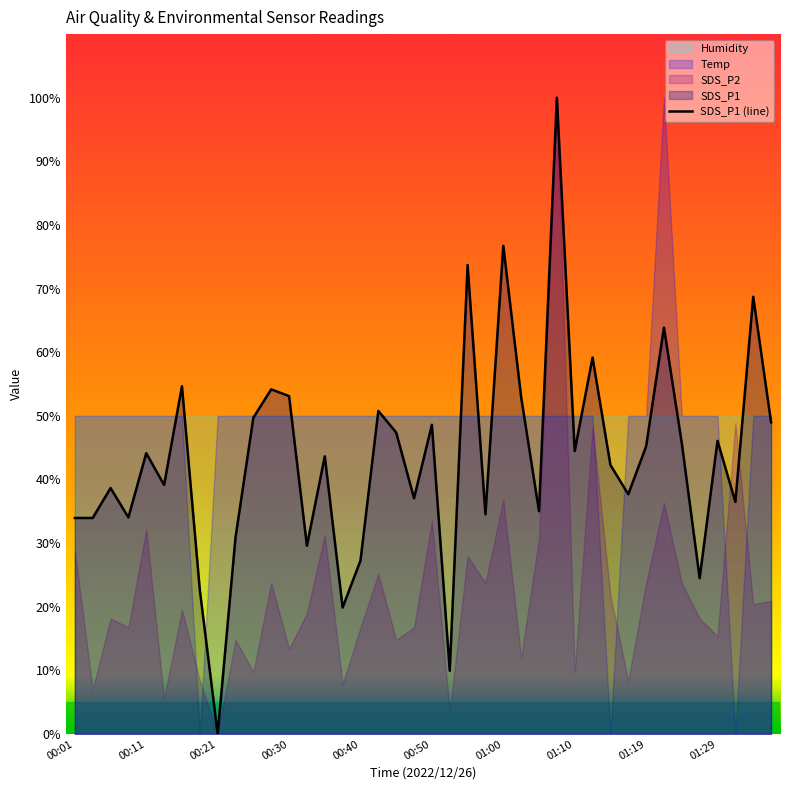

What is the average value?

43.5